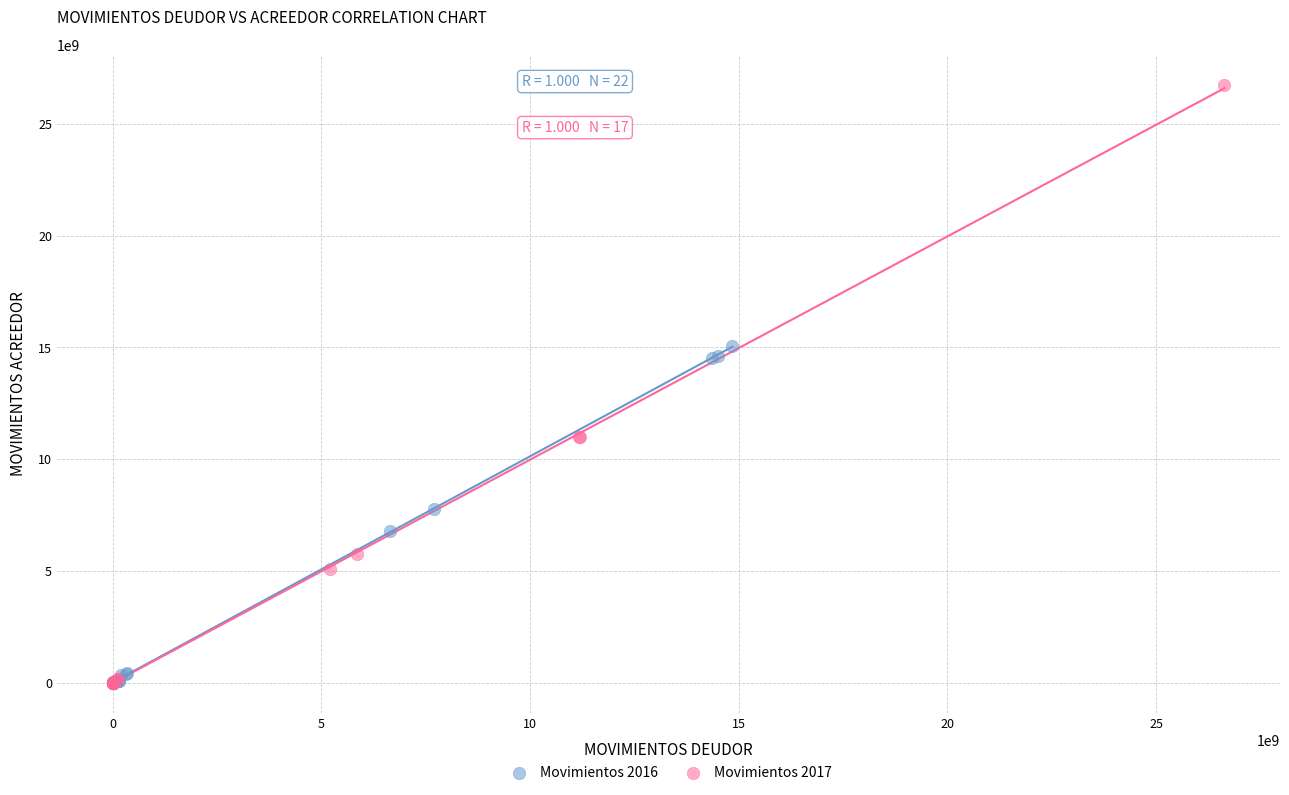

Which series has the largest Y range (max minus min)?

Movimientos 2017